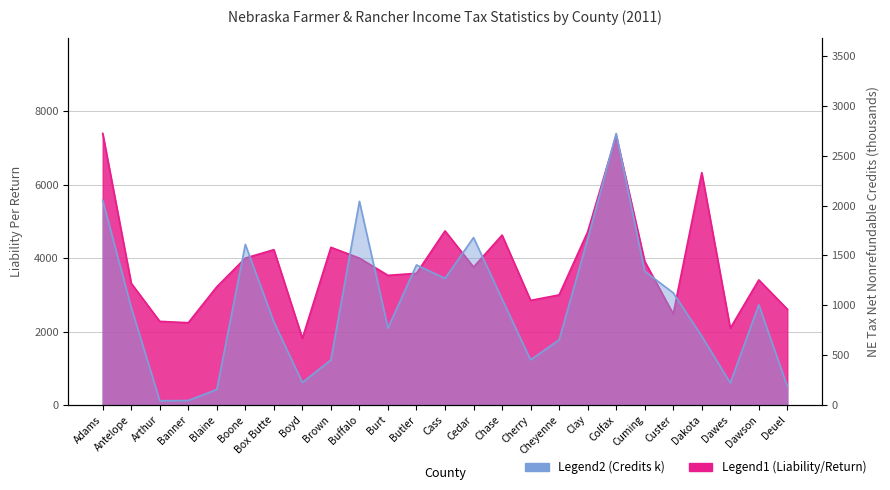

List the series in order of their overall mean, lowest first.

Nebraska Tax Net Nonrefundable Credits (scaled), Liability Per Return